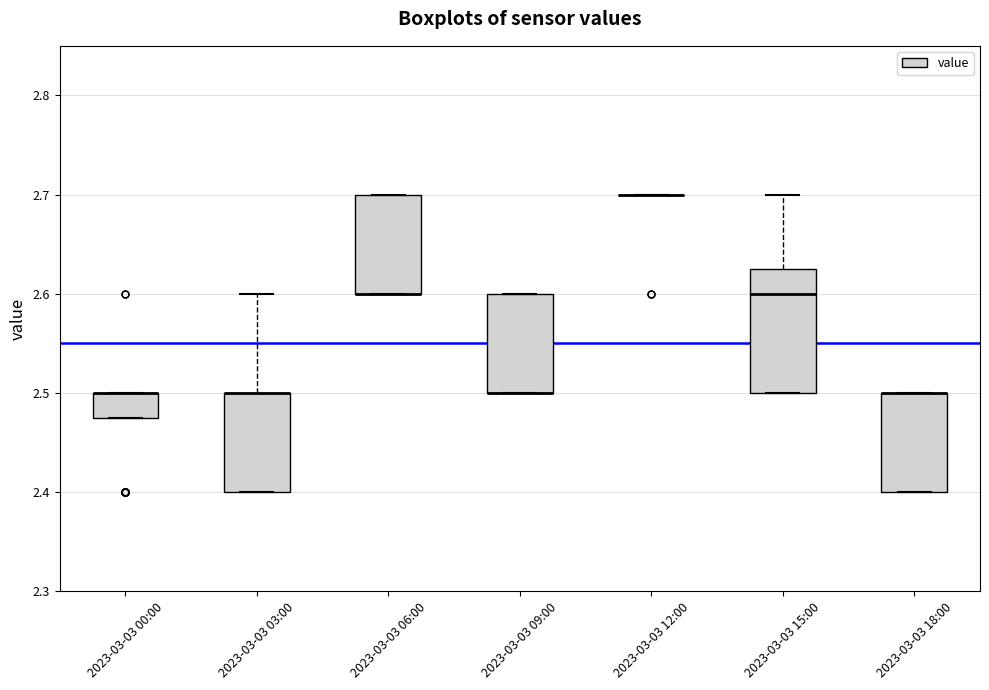

Comparing the boxes themselves (not the whiskers), which one is the tallest?

2023-03-03 15:00